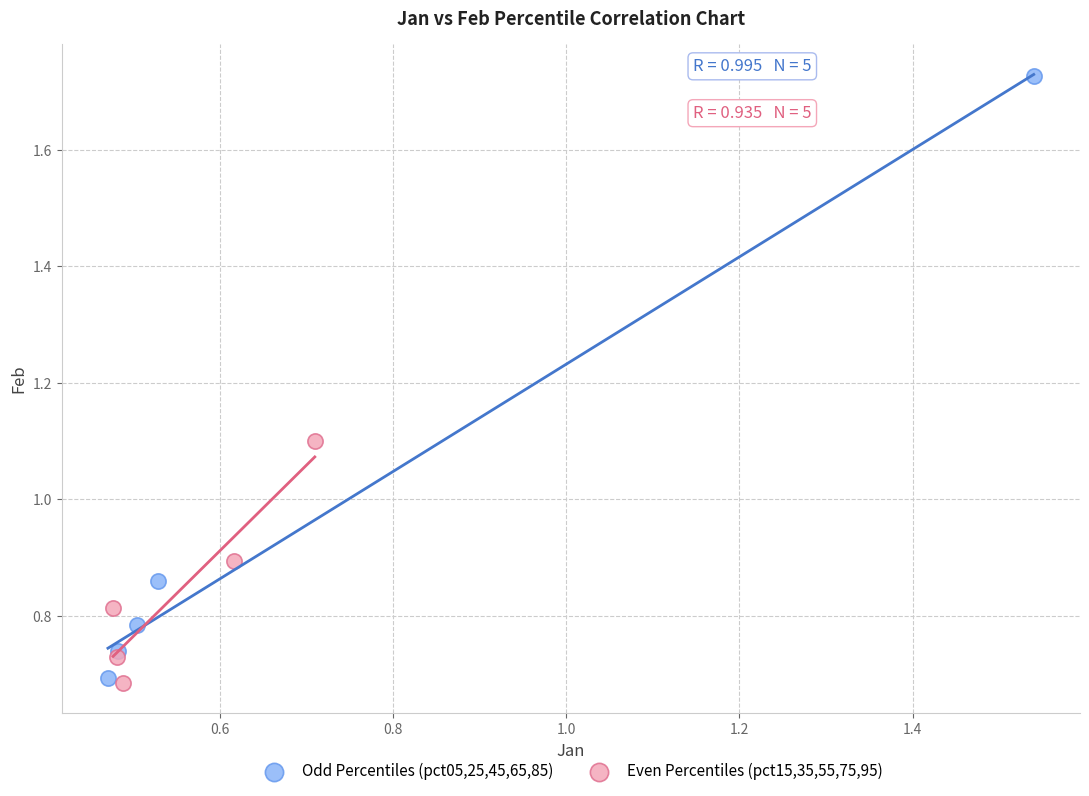

What are all the series names shown in the legend?

Odd Percentiles (pct05,25,45,65,85), Even Percentiles (pct15,35,55,75,95)